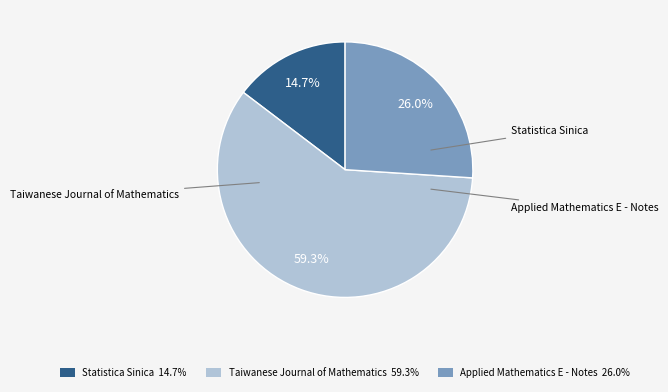

Which category has the biggest portion of the pie?

Taiwanese Journal of Mathematics